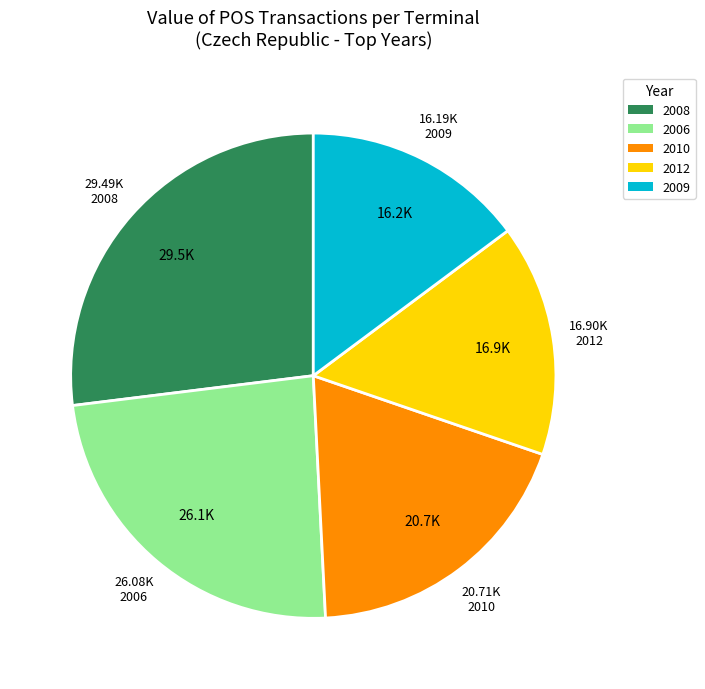

Does any single category account for the majority?

No